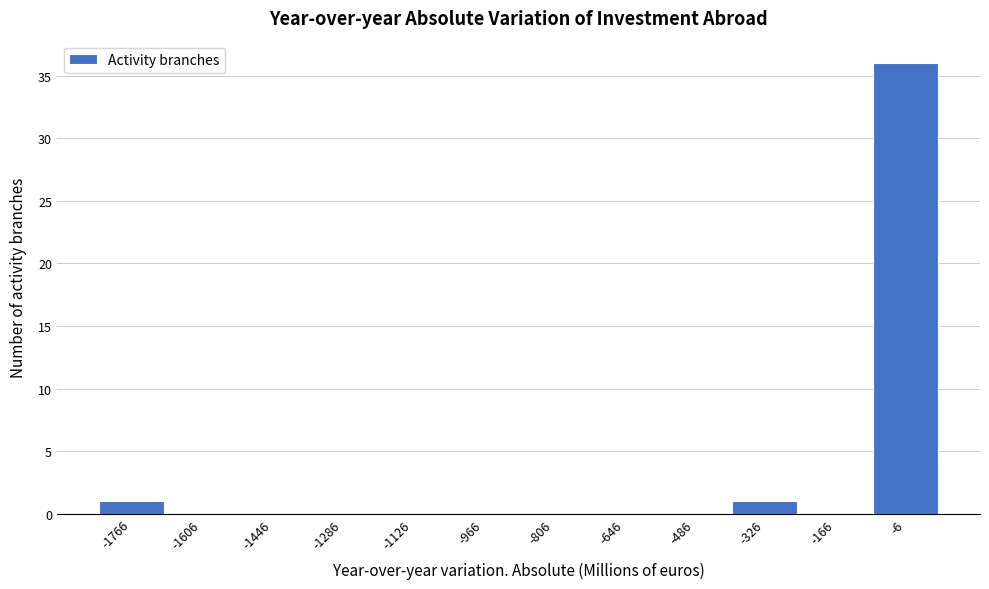

Reading left to right, transcribe this chart: for each bar, give the range it covers on the x-axis and its height. Neither the bar edges nor the heights are printed on the chart, so give them approximately, as read against the axes.

-1840 to -1680: 1
-1680 to -1520: 0
-1520 to -1360: 0
-1360 to -1200: 0
-1200 to -1040: 0
-1040 to -880: 0
-880 to -720: 0
-720 to -560: 0
-560 to -400: 0
-400 to -240: 1
-240 to -80: 0
-80 to 80: 36